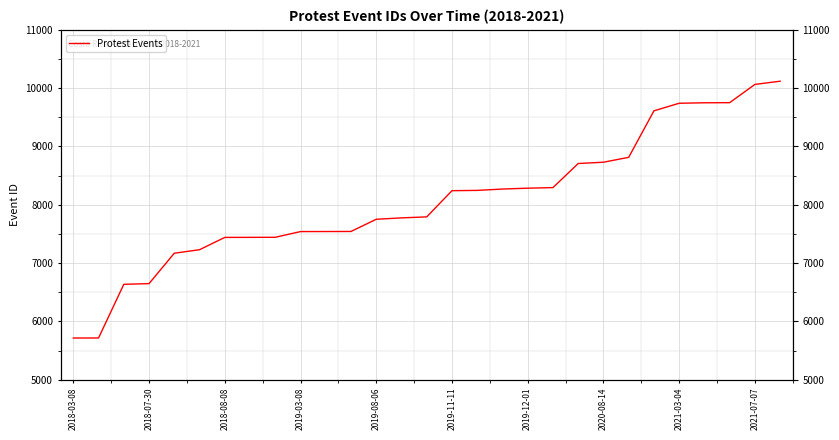

Count the number of data series in this chart.

1